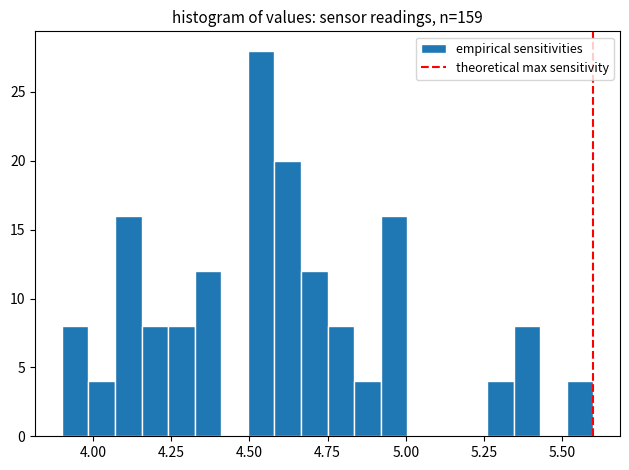

Read against the x-axis, roughly where is the centre of the tallest bar?

4.55